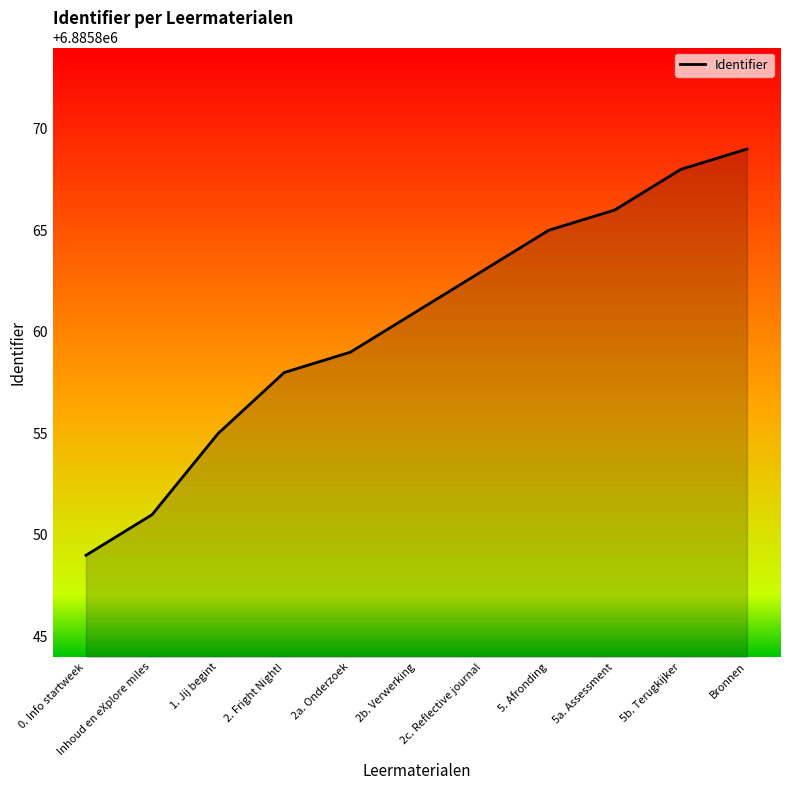

Which has a higher value, 2. Fright Night! or 2b. Verwerking?

2b. Verwerking